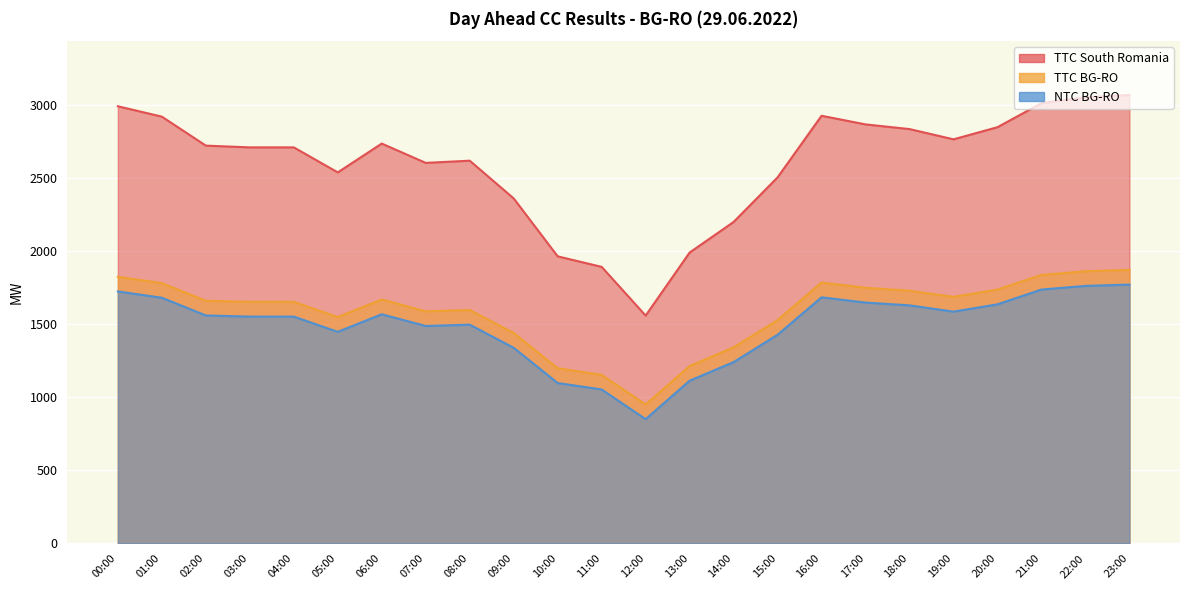

True or false: NTC BG-RO and TTC BG-RO cross at least once.

False